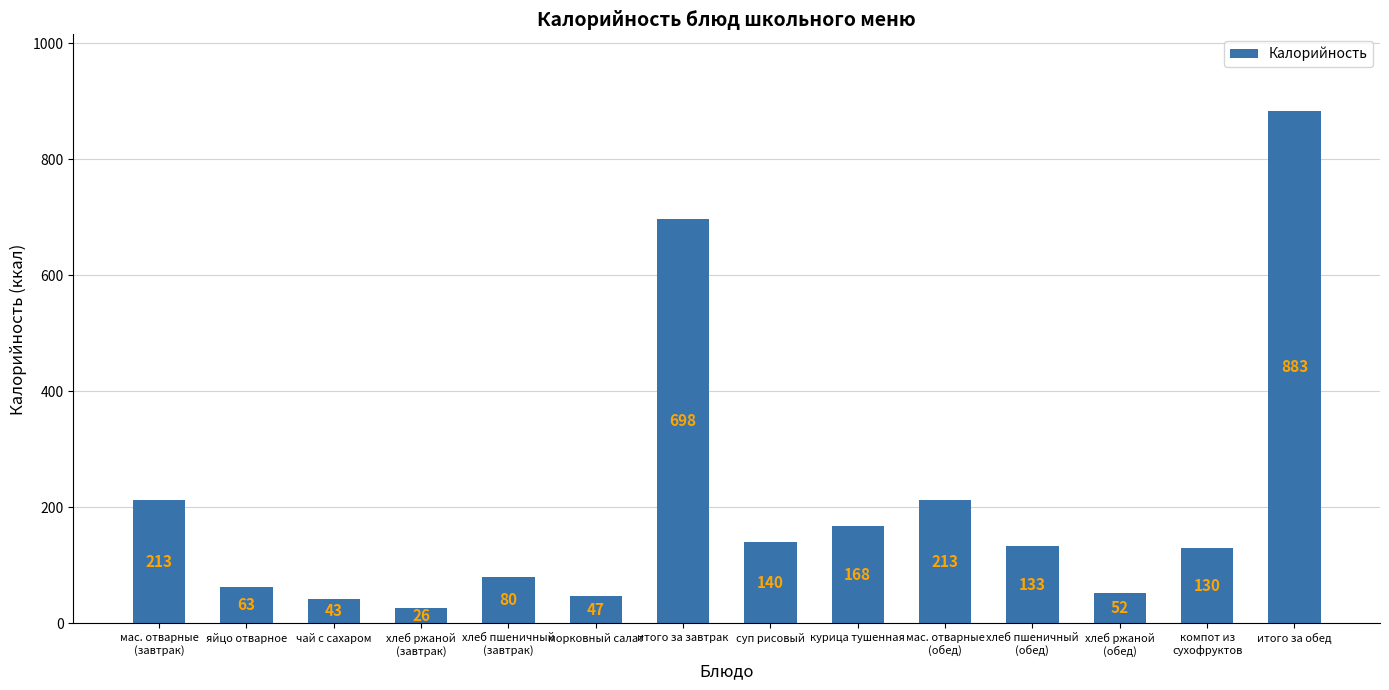

What is the maximum value shown in the chart?

883